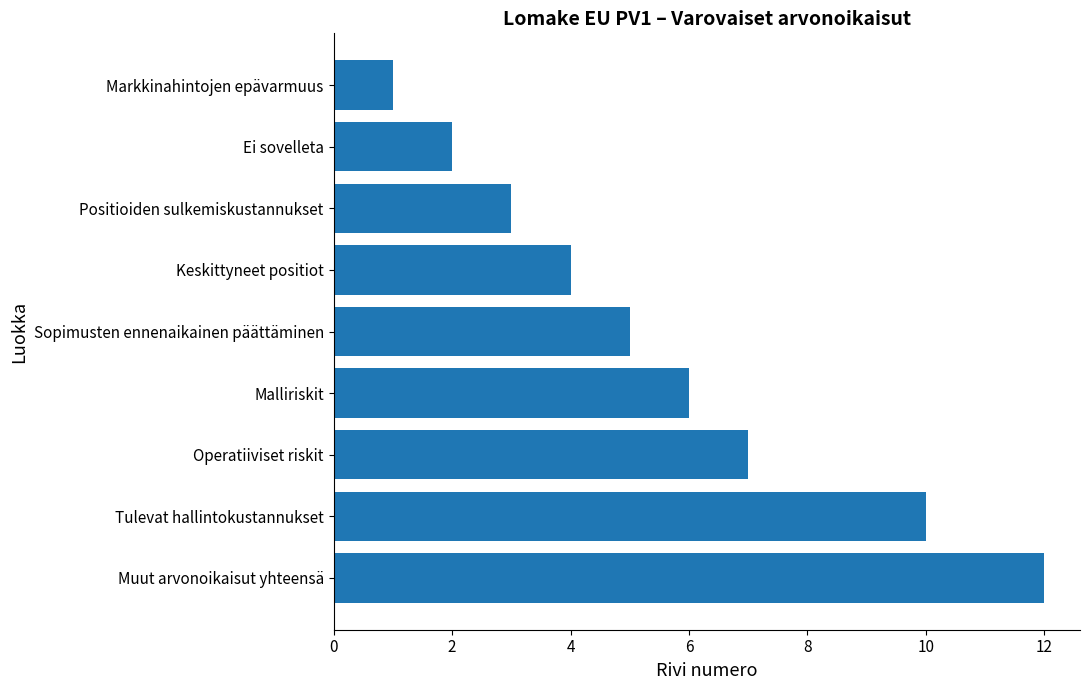

Does the chart contain any negative values?

No